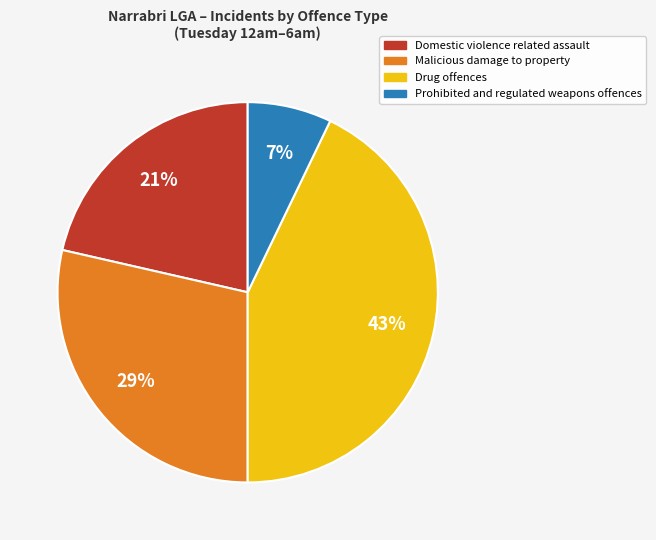

Is there any slice that represents more than half of the pie?

No